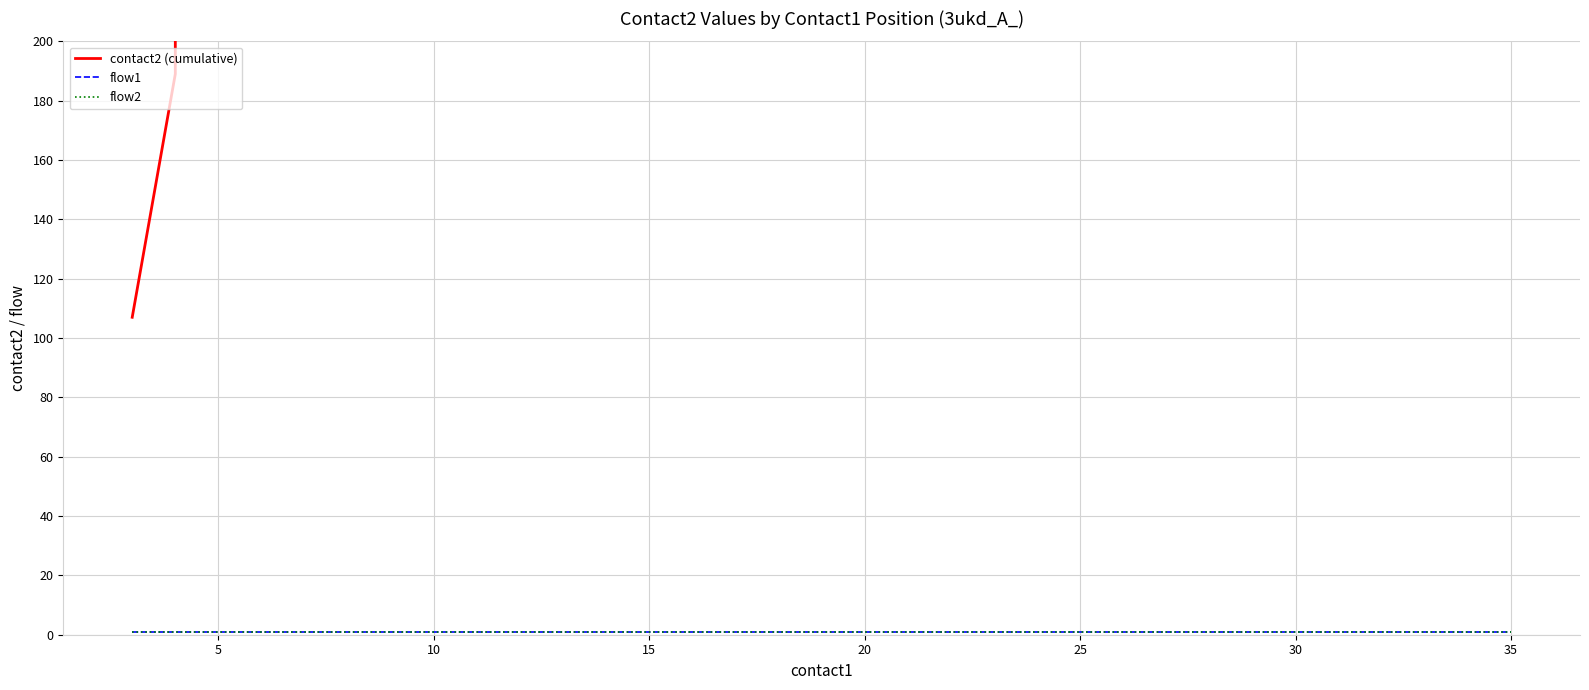

What are all the series names shown in the legend?

contact2 (cumulative), flow1, flow2